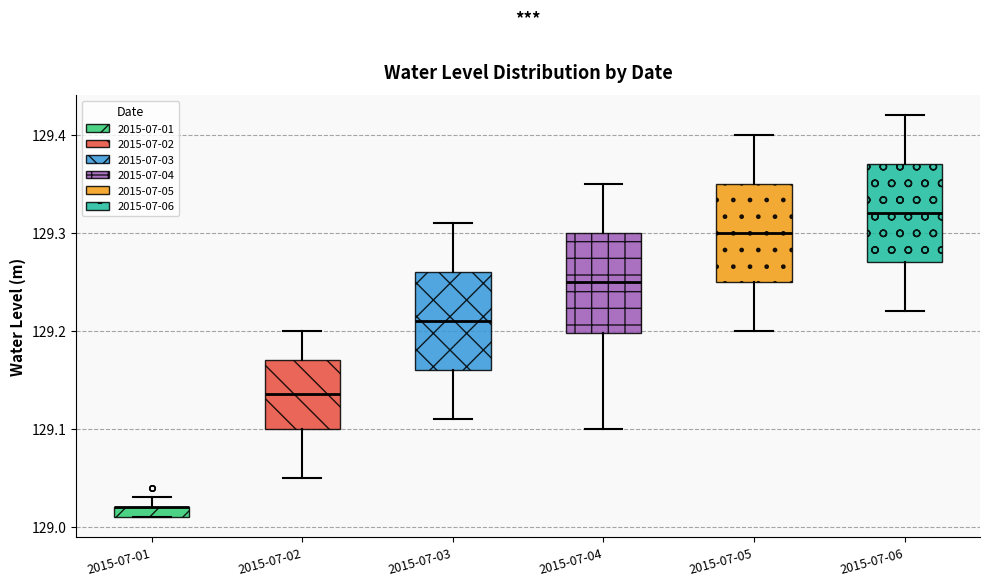

Where is the upper edge of the box for 2015-07-06 on the y-axis? The values are not printed on the chart, so give them approximately, as read against the axis.

129.37